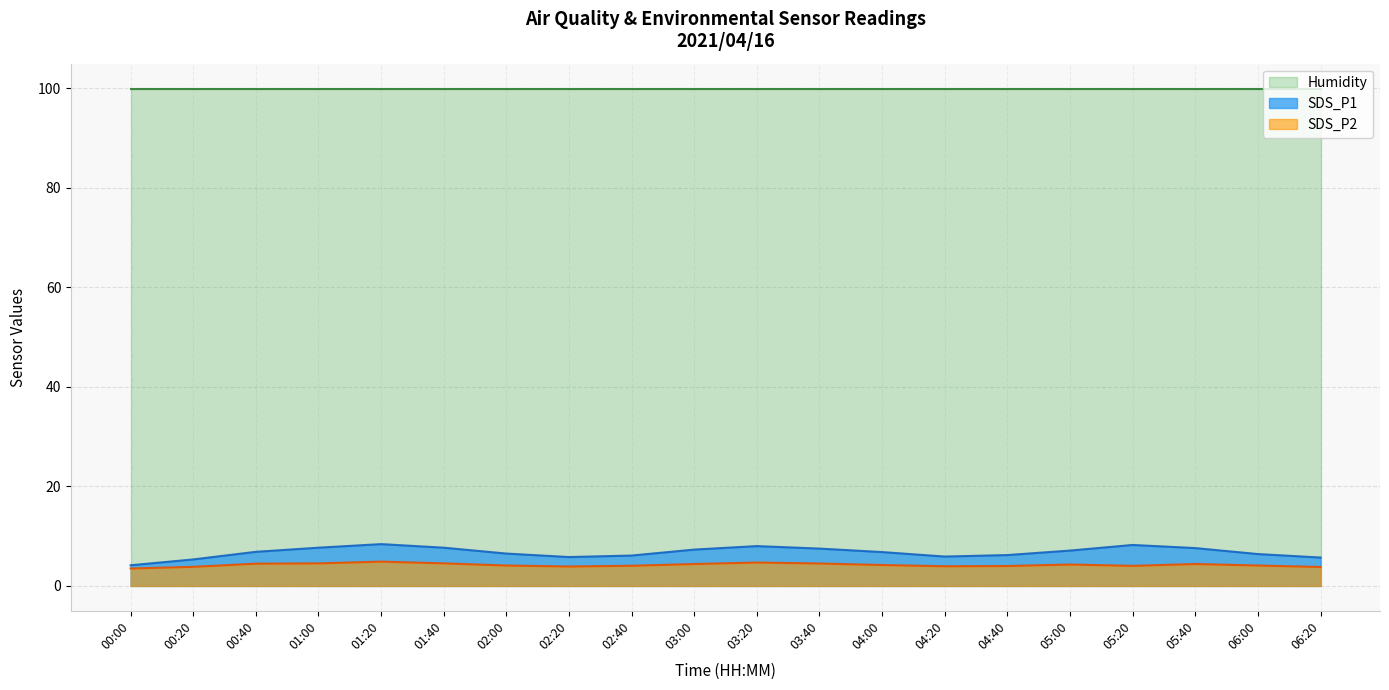

What is the minimum value for SDS_P1?

4.2